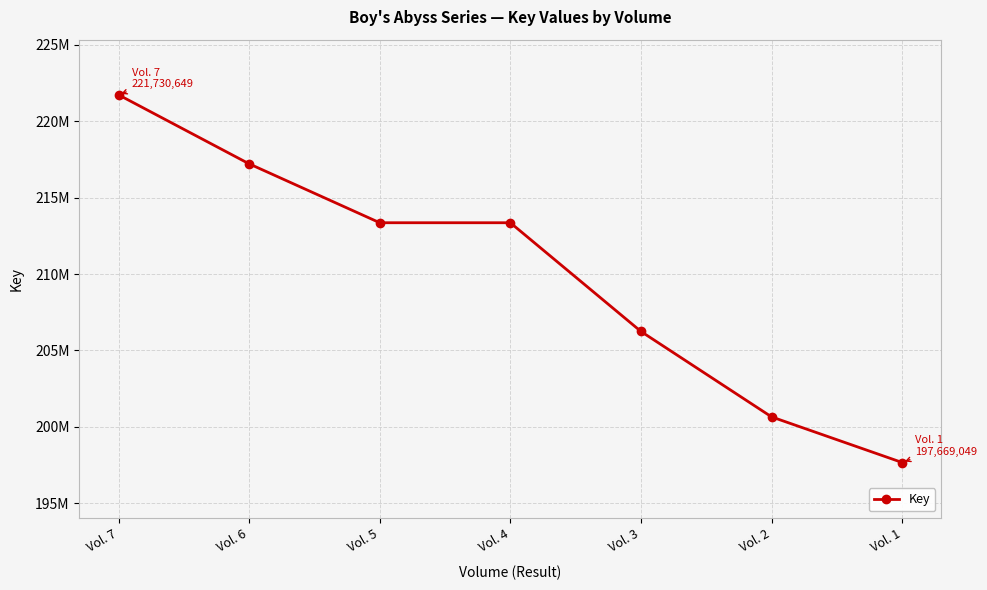

At which label does the data first exceed 213359159?

Vol. 7